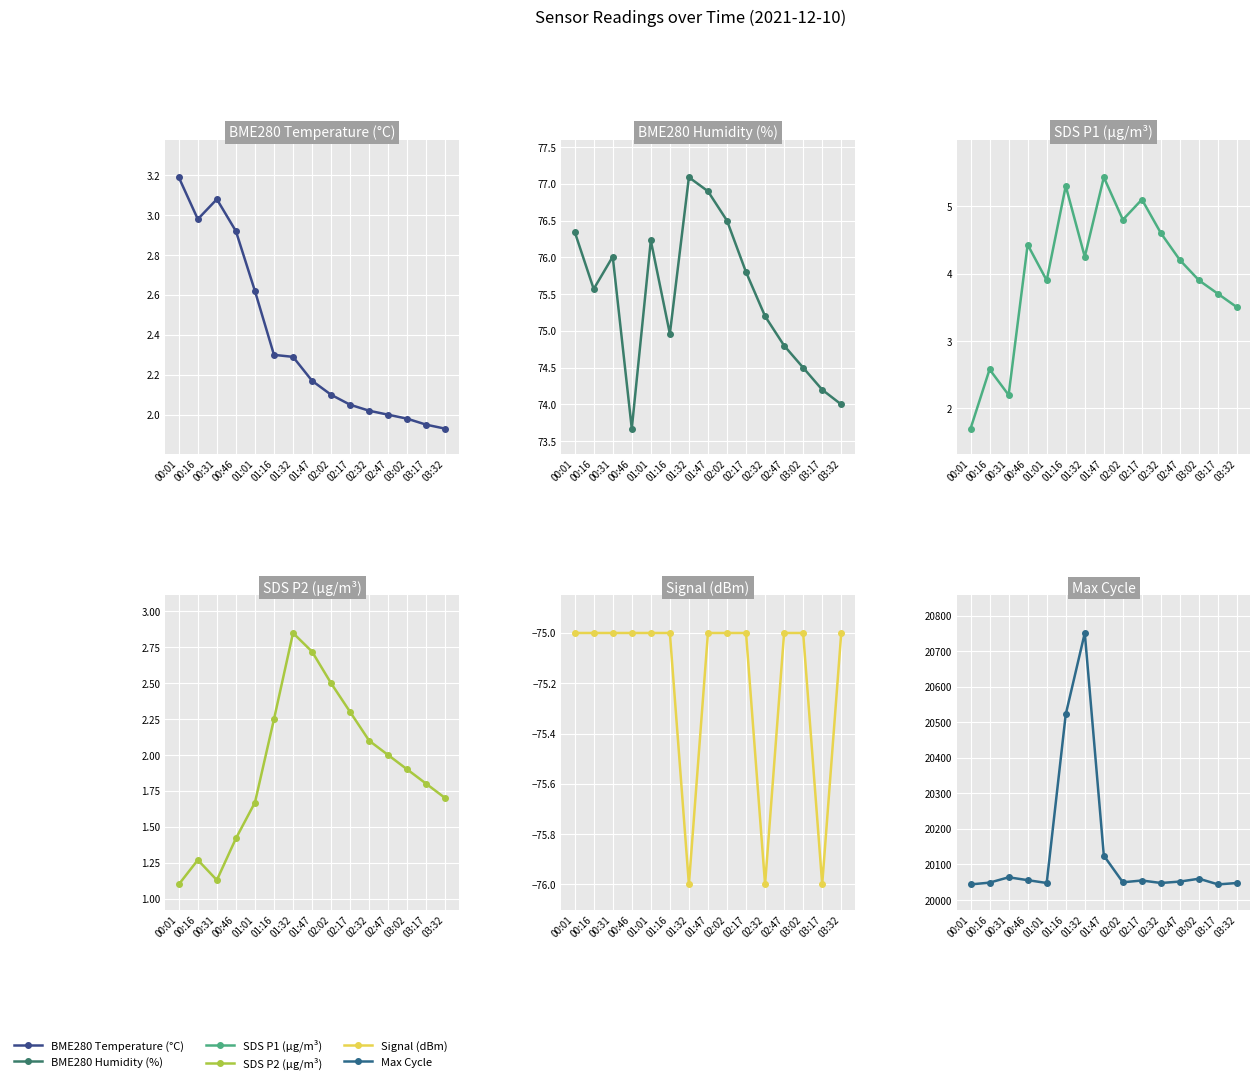

True or false: BME280 Humidity (%) and BME280 Temperature (°C) intersect in this chart.

False